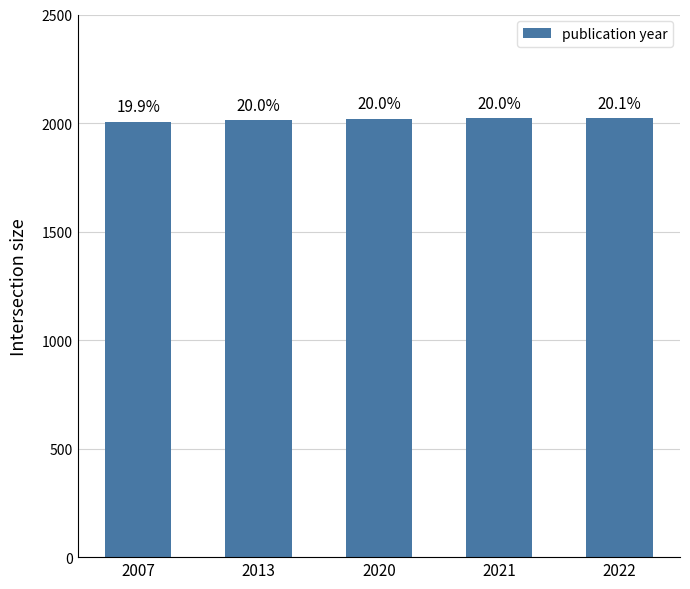

At which label is the value closest to 2014?

2013